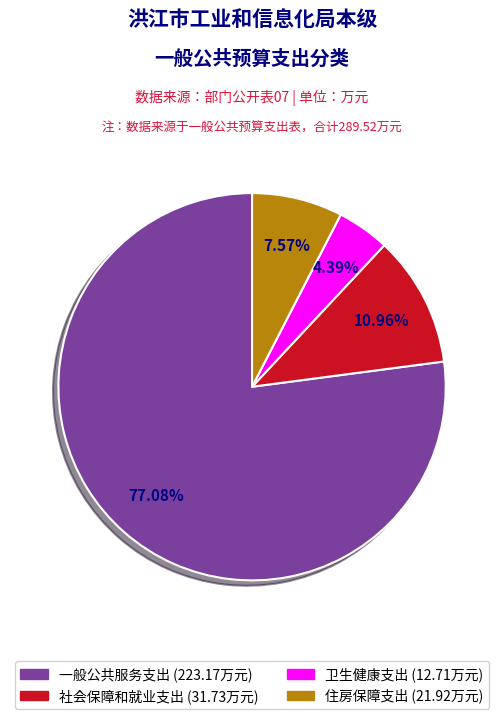

To the nearest percent, what is the combined percentage of 卫生健康支出 and 社会保障和就业支出?

15%